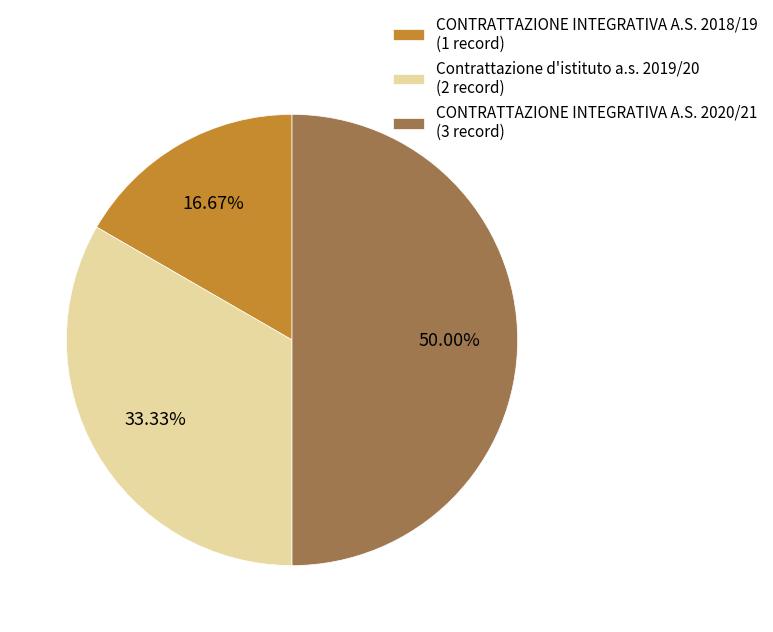

Between CONTRATTAZIONE INTEGRATIVA A.S. 2018/19 and Contrattazione d'istituto a.s. 2019/20, which is larger?

Contrattazione d'istituto a.s. 2019/20